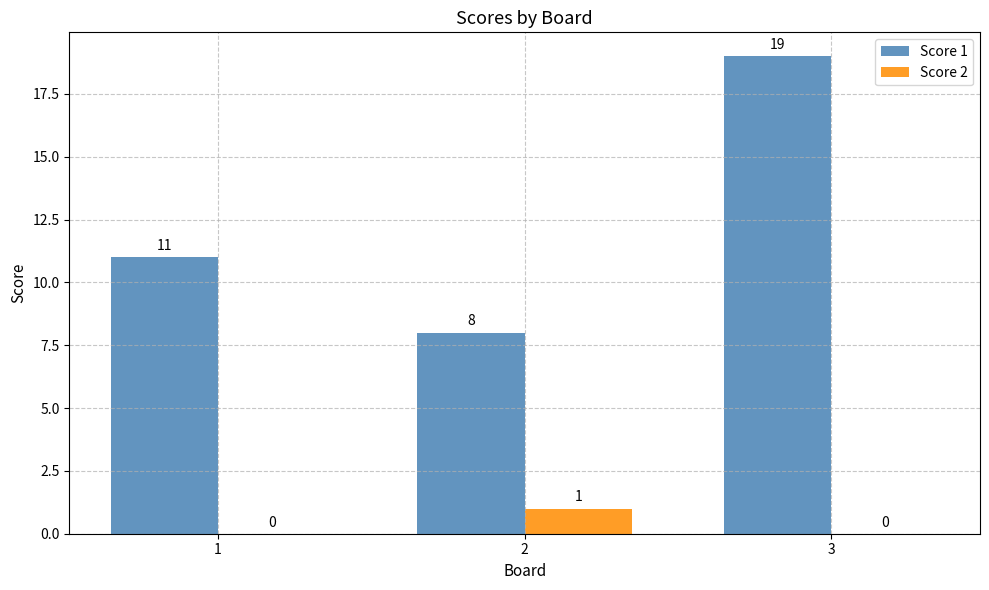

Which series has the widest spread of values?

Score 1